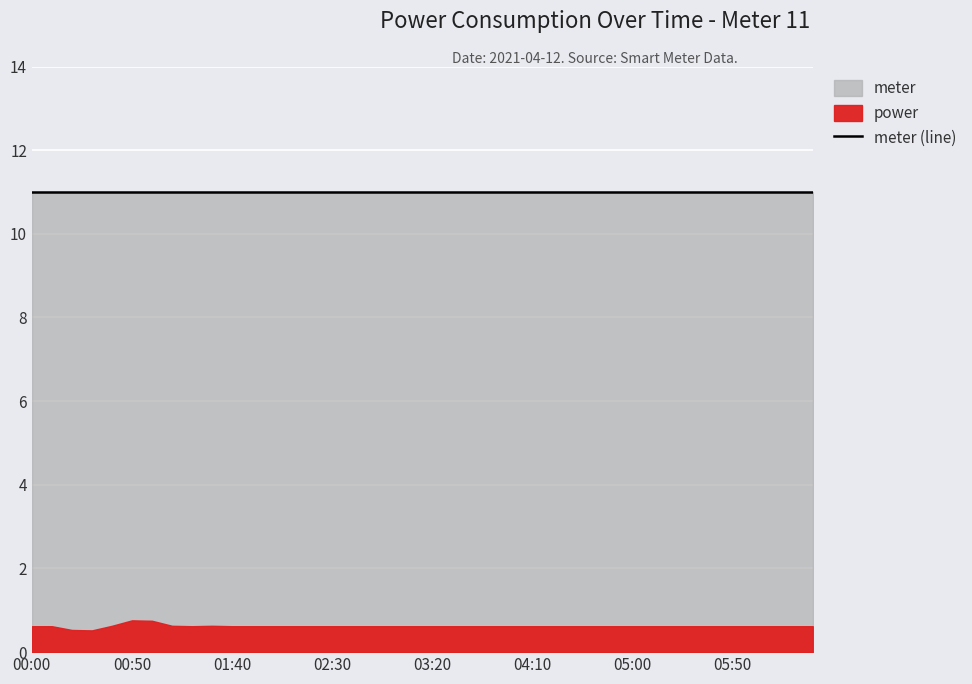

List the labels in order of power value, largest first.

00:50, 01:00, 00:40, 01:10, 01:30, 00:00, 00:10, 01:20, 01:40, 01:50, 02:00, 02:10, 02:20, 02:30, 02:40, 02:50, 03:00, 03:10, 03:20, 03:30, 03:40, 03:50, 04:00, 04:10, 04:20, 04:30, 04:40, 04:50, 05:00, 05:10, 05:20, 05:30, 05:40, 05:50, 06:00, 06:10, 06:20, 06:30, 00:20, 00:30